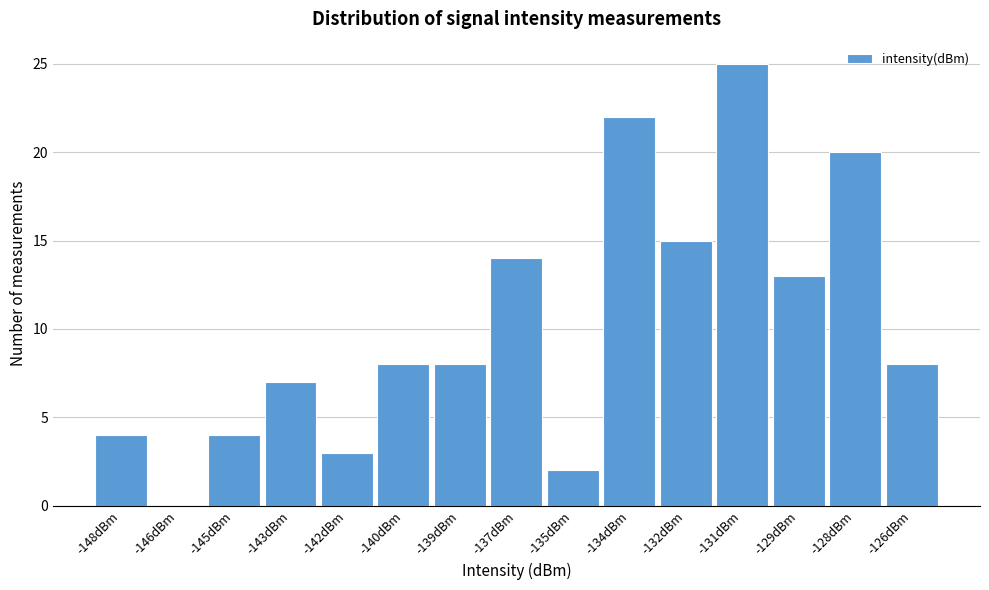

Reading left to right, what are all the values shown in this chart?

-148dBm=4	-146dBm=0	-145dBm=4	-143dBm=7	-142dBm=3	-140dBm=8	-139dBm=8	-137dBm=14	-135dBm=2	-134dBm=22	-132dBm=15	-131dBm=25	-129dBm=13	-128dBm=20	-126dBm=8